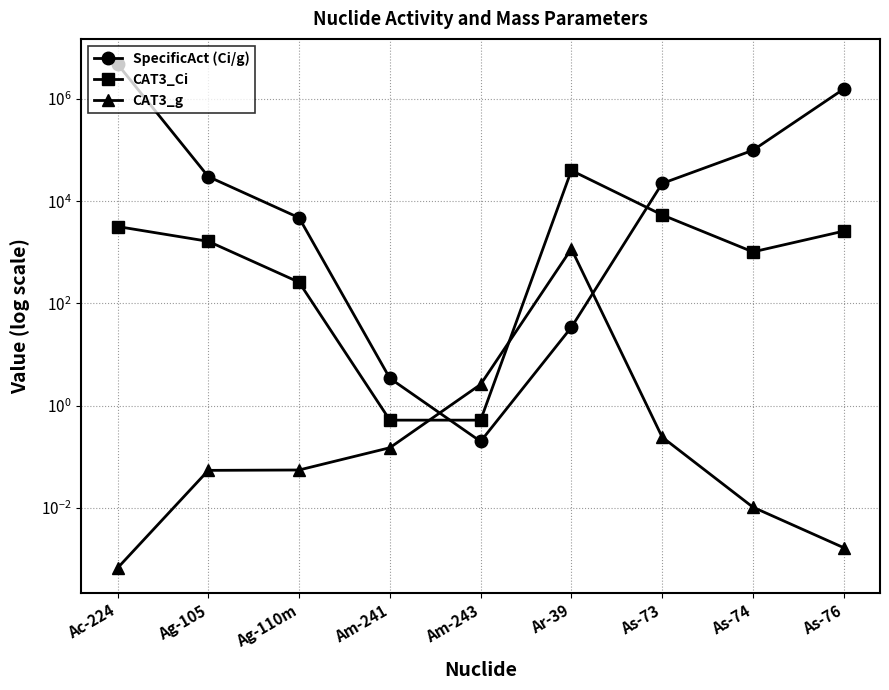

What are all the series names shown in the legend?

SpecificAct (Ci/g), CAT3_Ci, CAT3_g